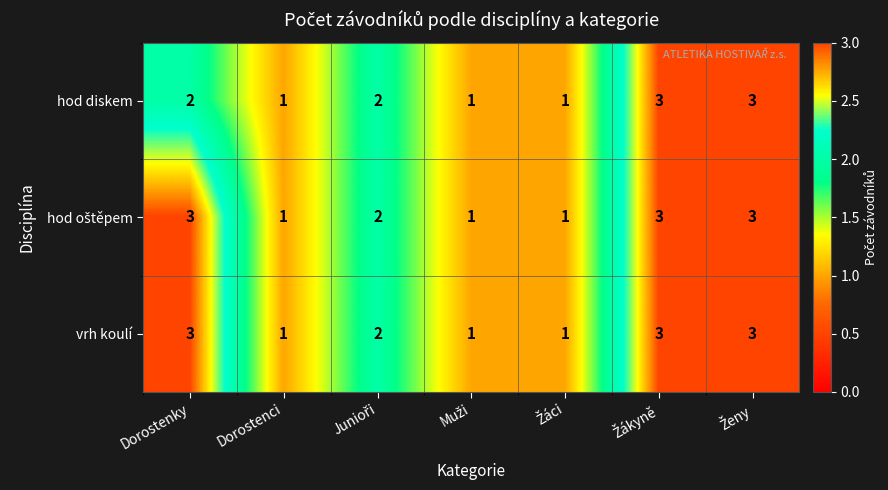

What is the total value across all series at Dorostenky?

8